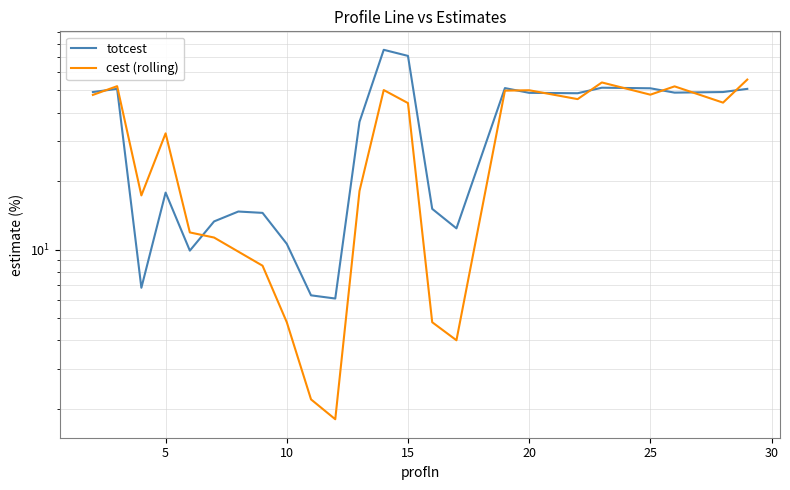

Rank the series by their average value, from highest to lowest.

totcest, cest (rolling)